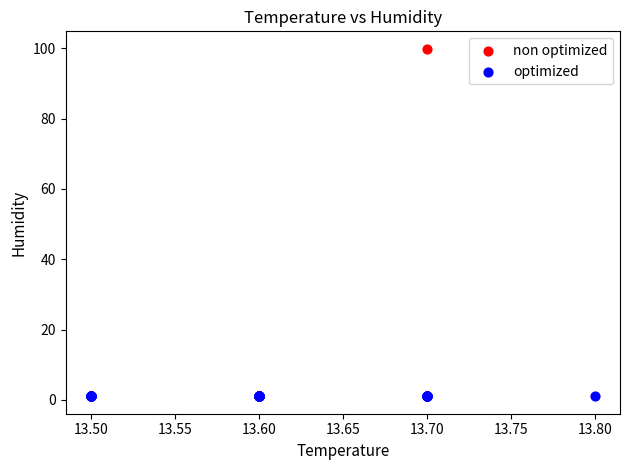

What are all the series names shown in the legend?

non optimized, optimized